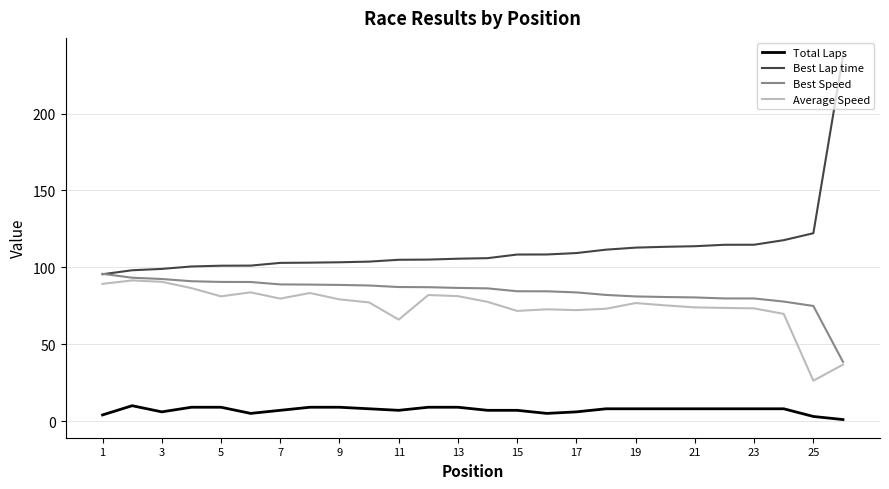

What is the minimum value for Average Speed?

26.3